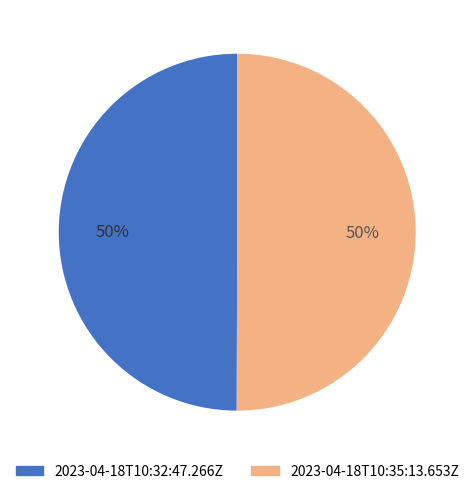

Approximately how many times larger is the value at 2023-04-18T10:35:13.653Z compared to 2023-04-18T10:32:47.266Z?

1.0